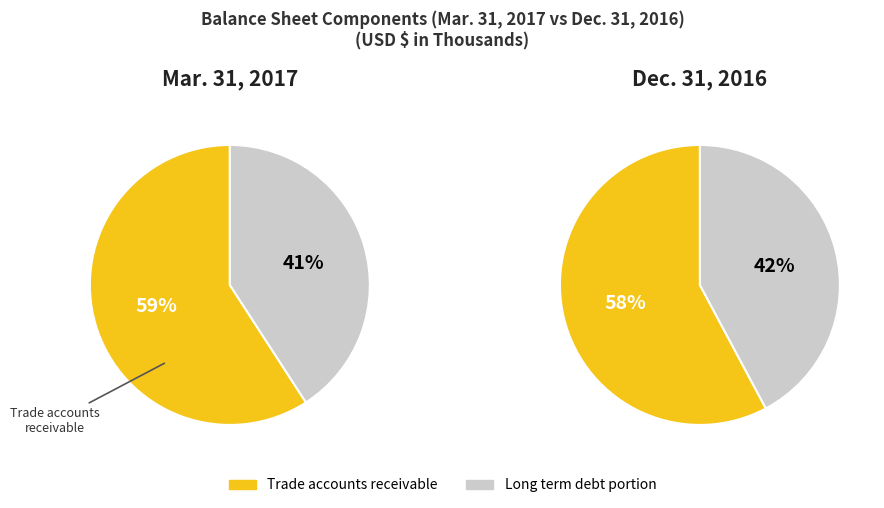

The Long term debt portion associated with receivable credit facility slice represents 41% of the pie. True or false?

True